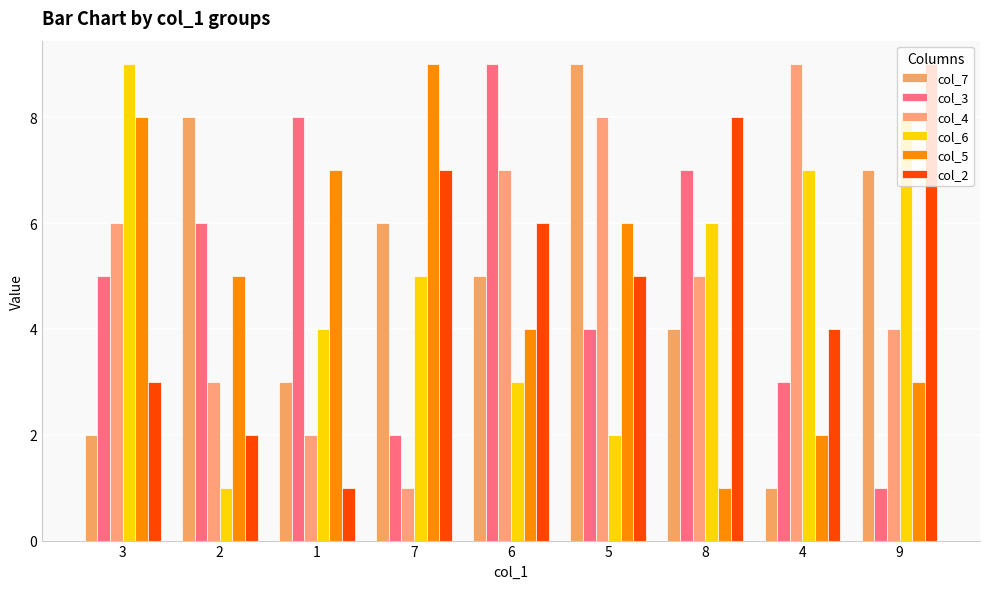

Reading left to right, transcribe all the data shown in this chart.

col_7: 2	8	3	6	5	9	4	1	7
col_3: 5	6	8	2	9	4	7	3	1
col_4: 6	3	2	1	7	8	5	9	4
col_6: 9	1	4	5	3	2	6	7	8
col_5: 8	5	7	9	4	6	1	2	3
col_2: 3	2	1	7	6	5	8	4	9